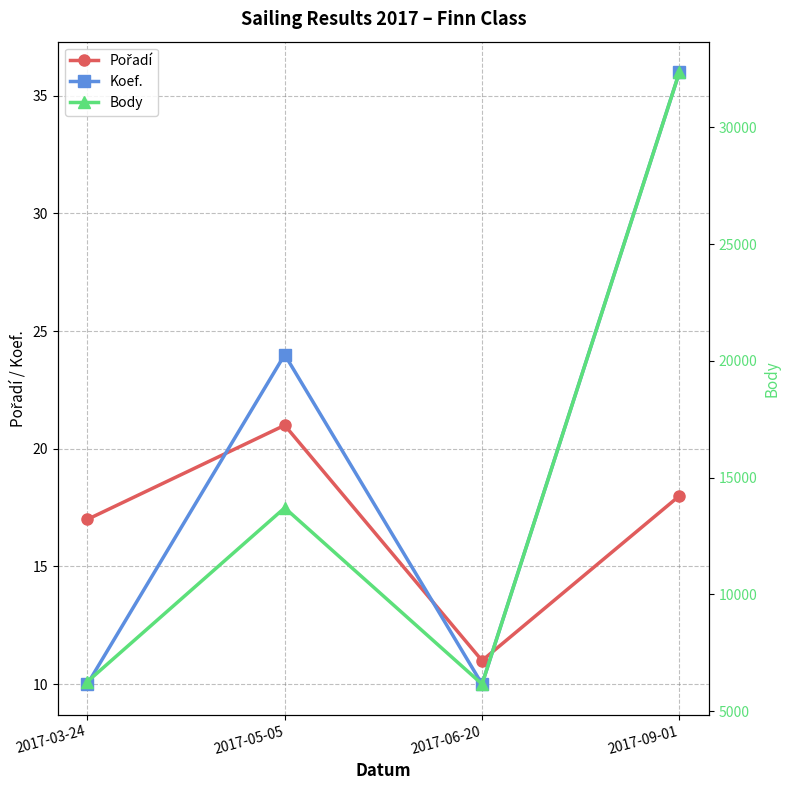

What is the highest value of the Pořadí series?

21